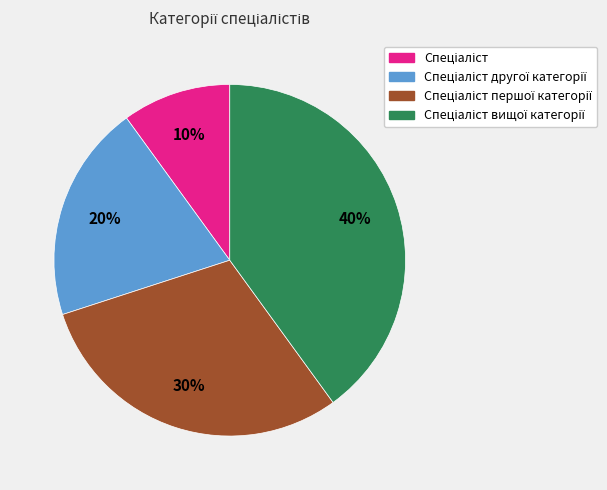

To the nearest percent, what is the difference between the largest and smallest slice percentages?

30%